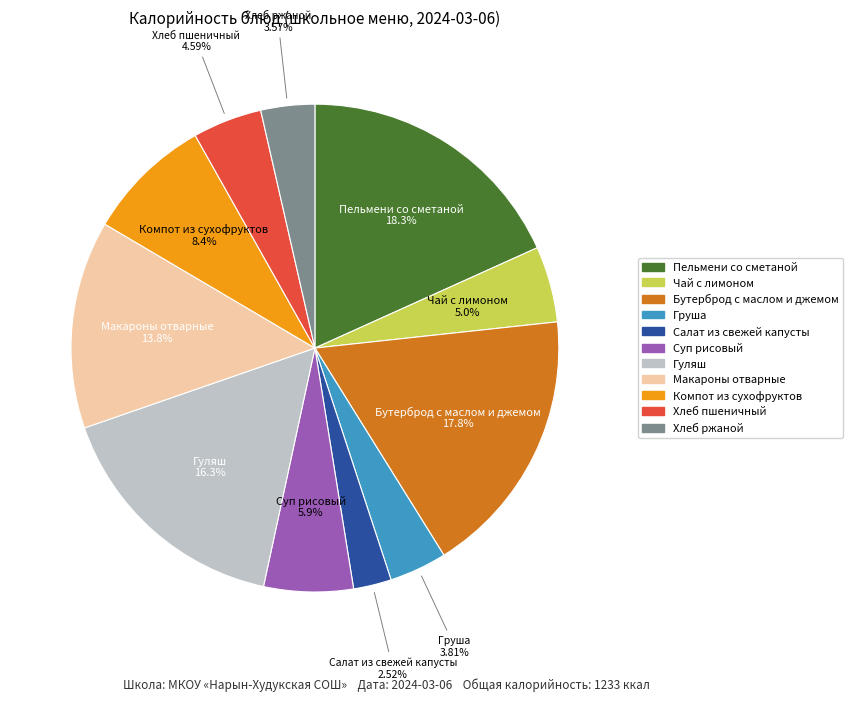

Is it true that Гуляш is 16% of the pie?

True